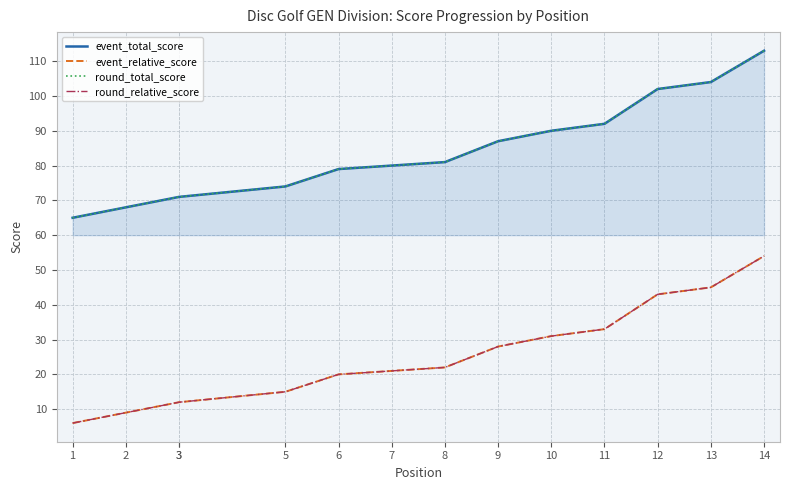

Is it true that event_total_score equals 141 at 12?

False